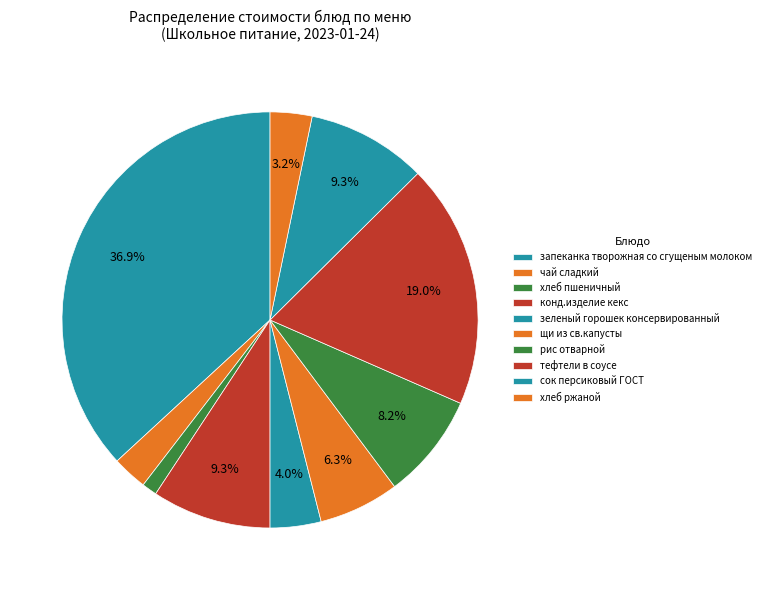

How many segments does this pie chart have?

10